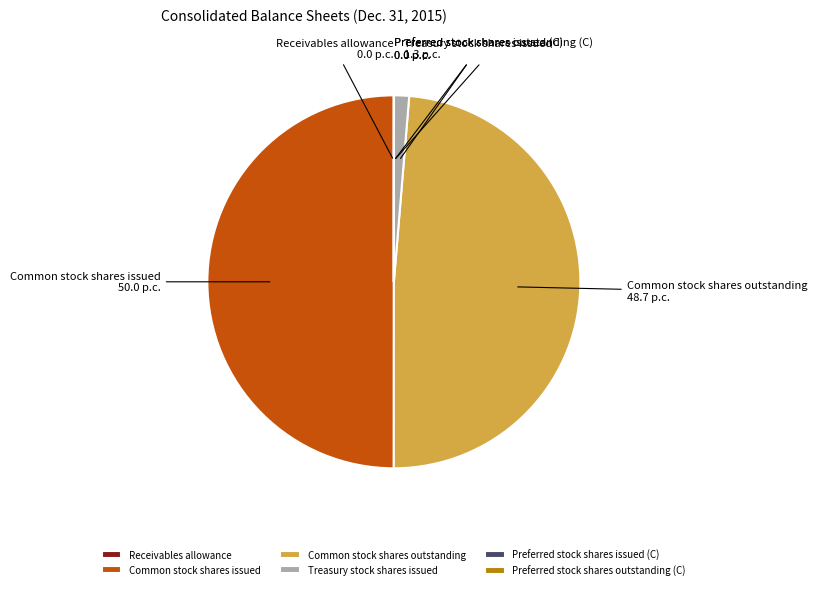

Which category has the biggest portion of the pie?

Common stock shares issued